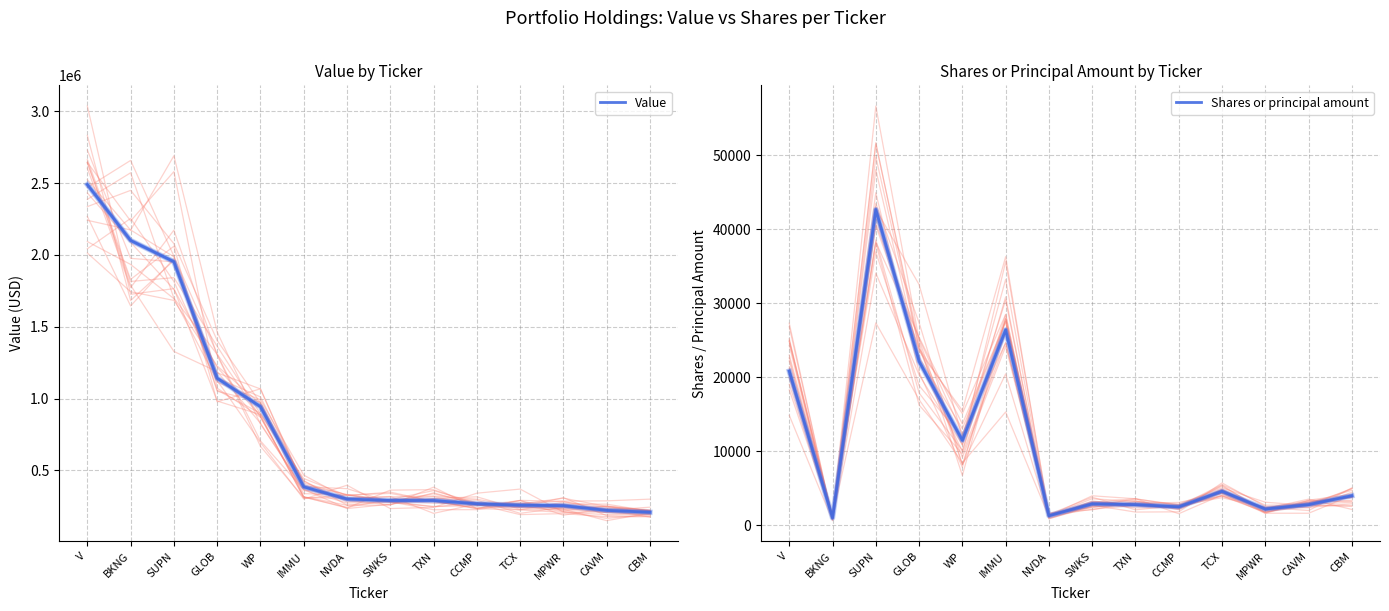

The value of Shares or principal amount at V is 32929. True or false?

False